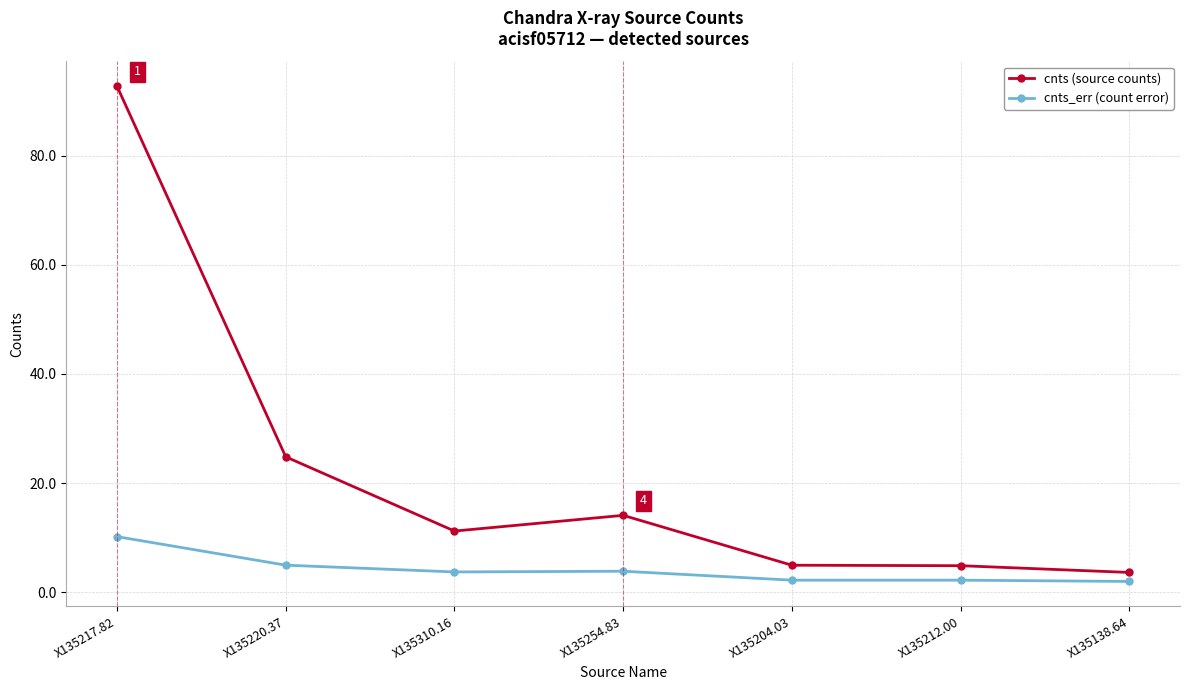

What position from the left is X135254.83?

4